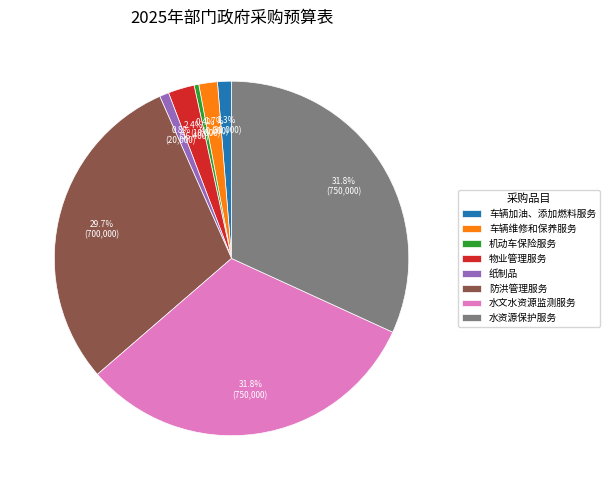

To the nearest percent, what is the average slice percentage?

12%